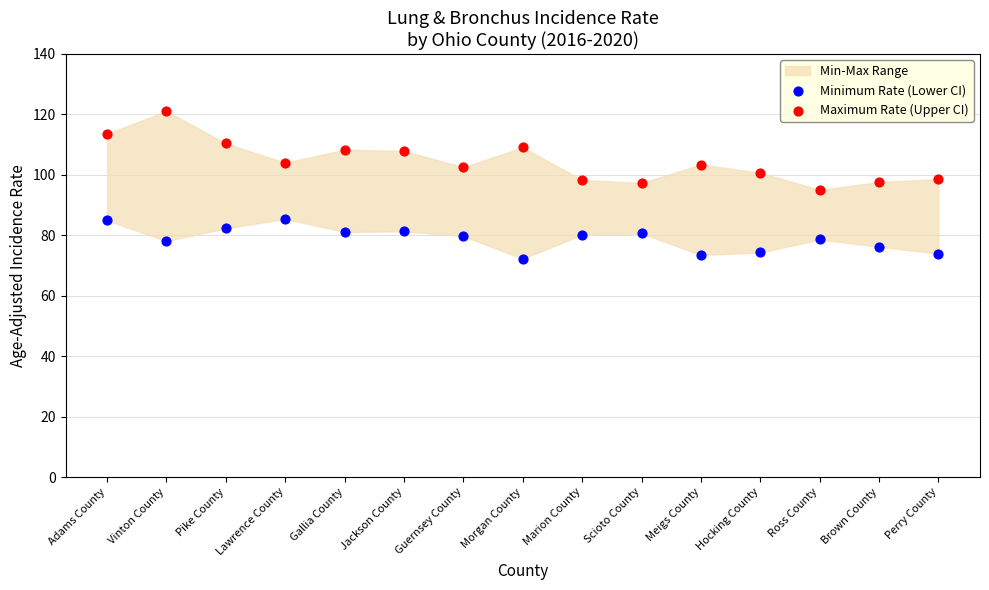

Across all data points, what is the range of Y values (max minus min)?

48.9